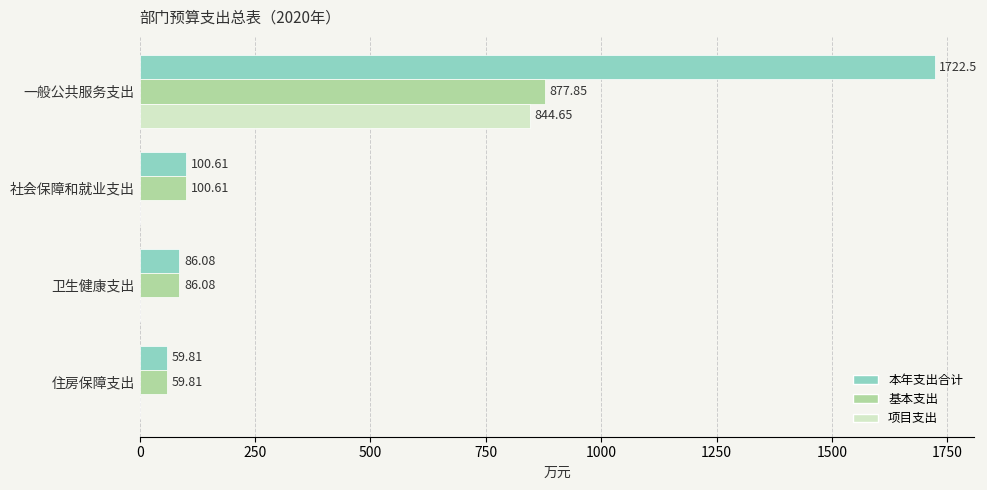

What is the total value across all series at 一般公共服务支出?

3445.0